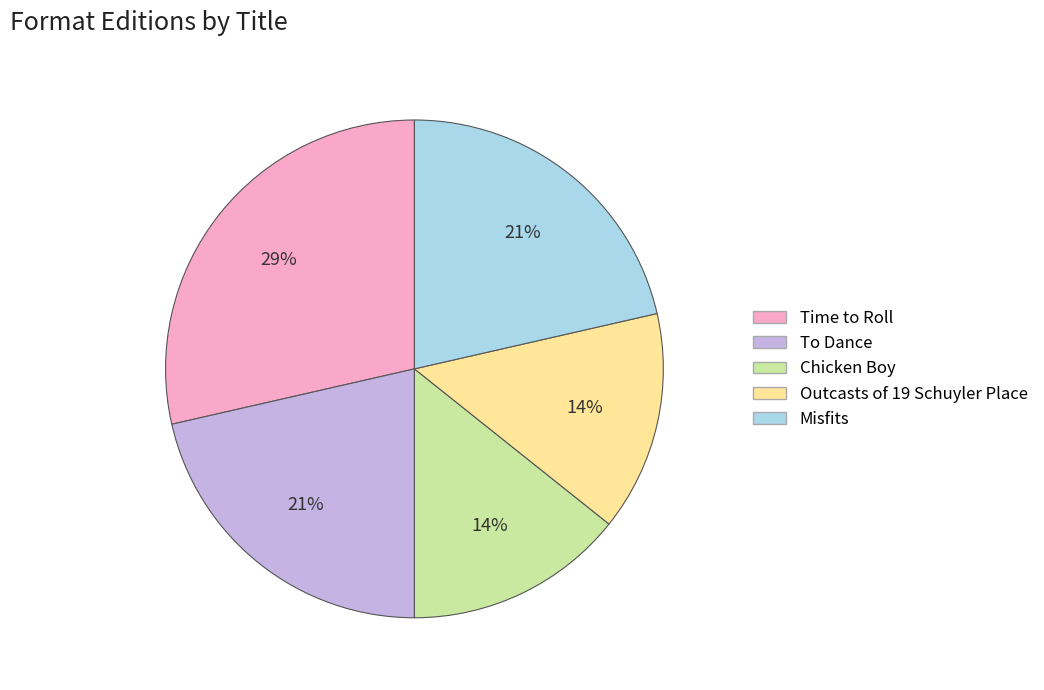

What is the largest slice in the pie chart?

Time to Roll